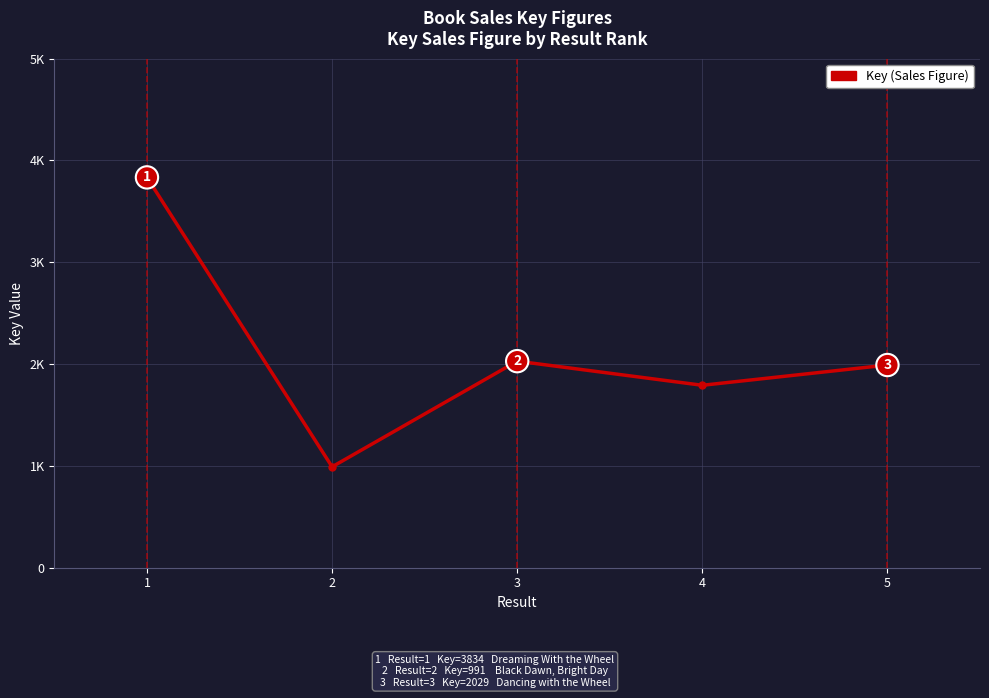

How many lines are shown in the chart?

1